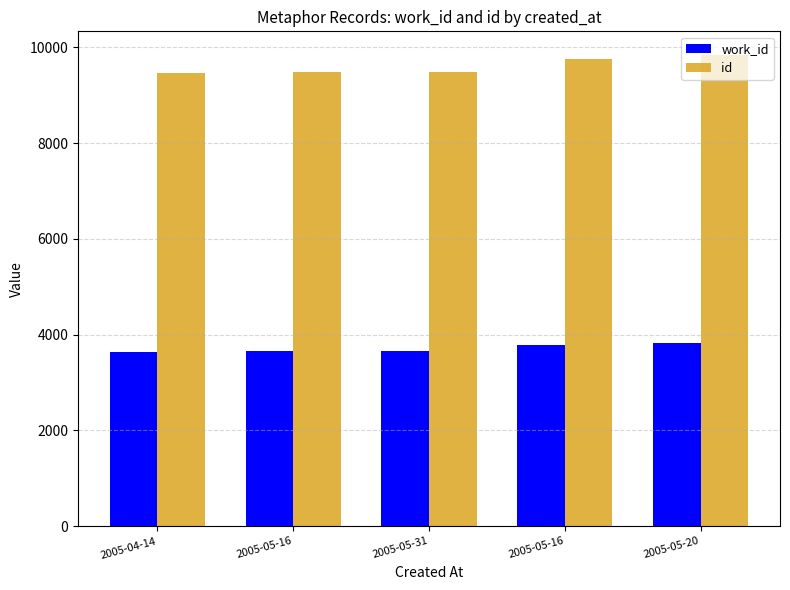

What is the label of the 5th bar from the right?

2005-04-14